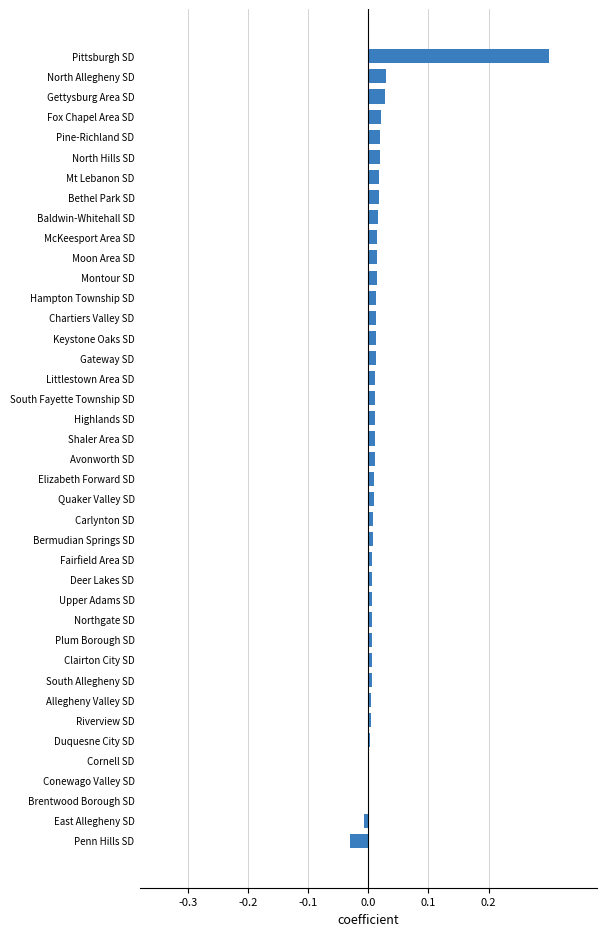

How many data points does each series have?

40